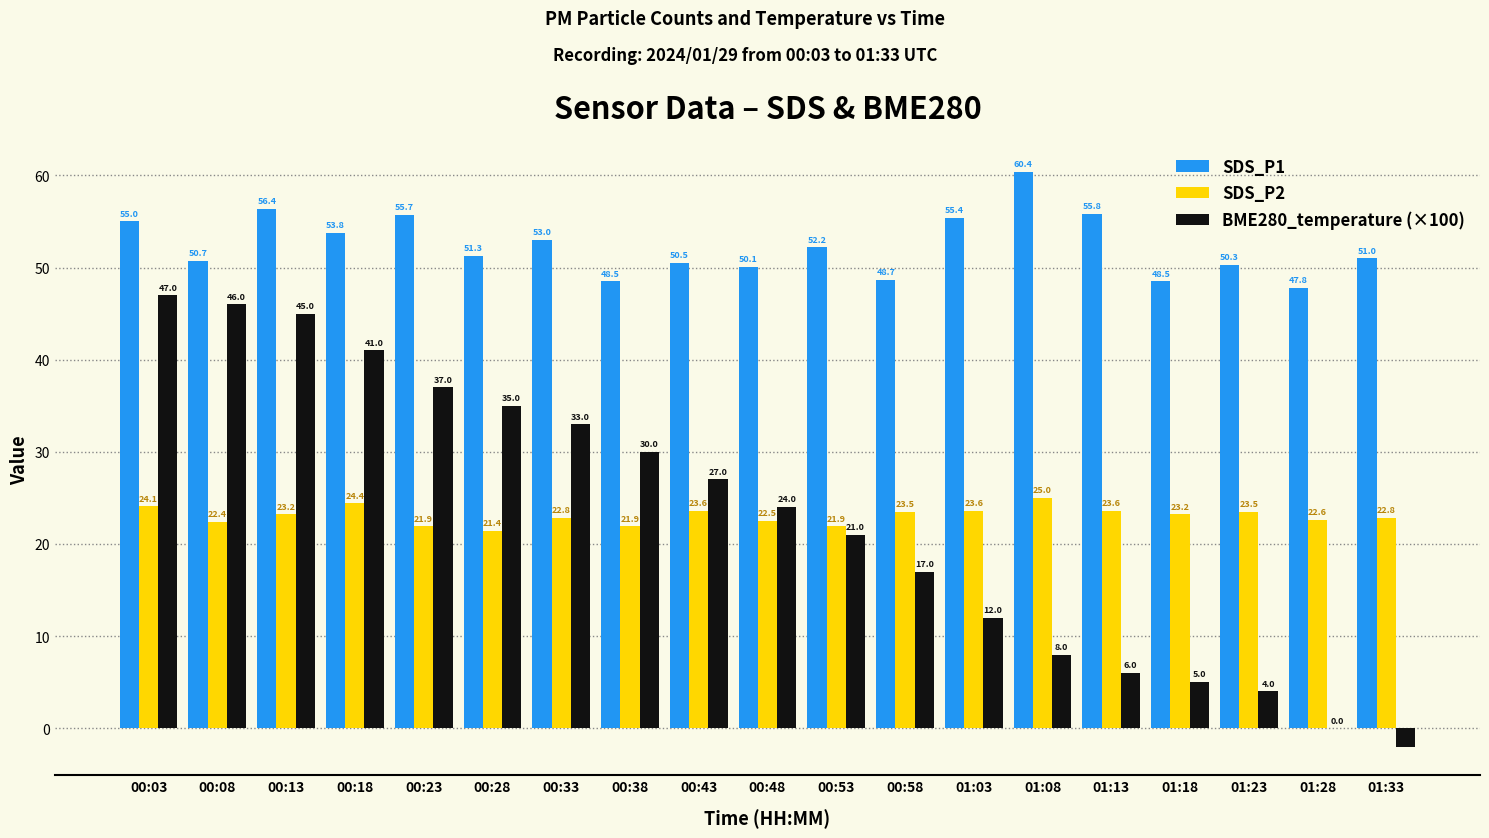

True or false: SDS_P2 has a value of 33.9 at 00:08.

False